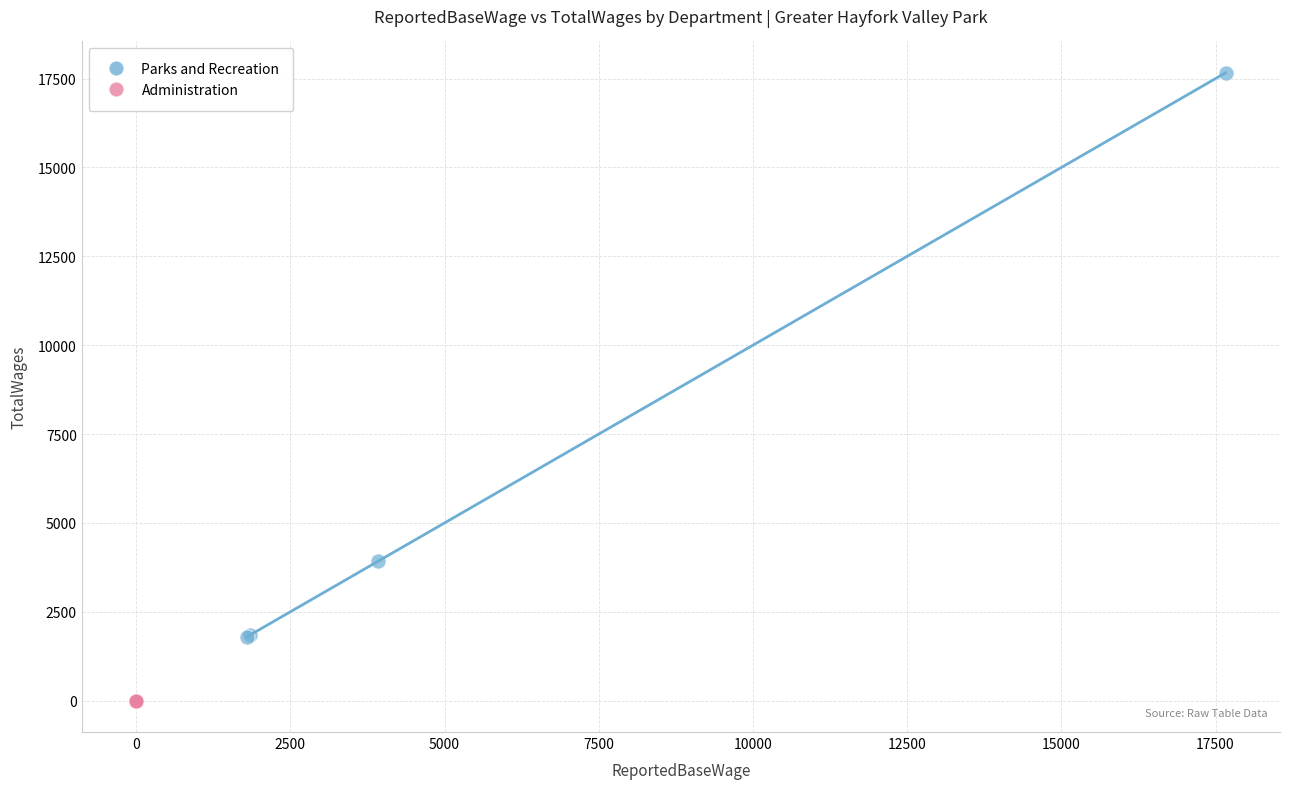

Which series contains the highest Y value?

Parks and Recreation